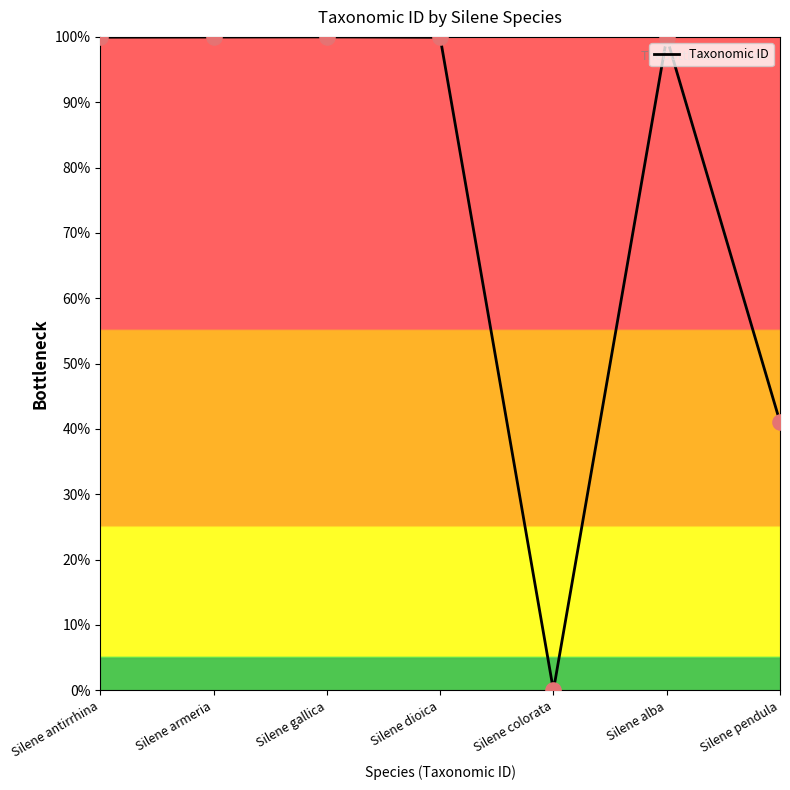

What is the change in value from Silene dioica to Silene pendula?

-58.9